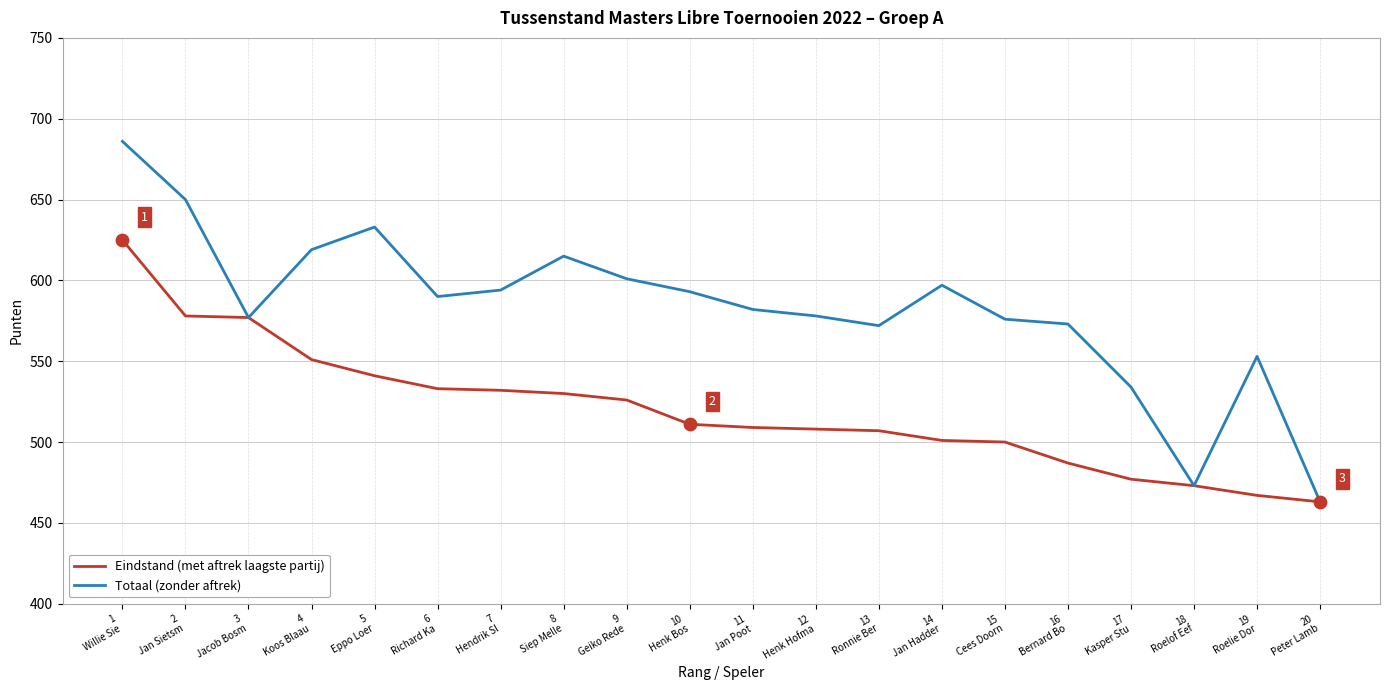

Which series has the largest total across all categories?

Totaal (zonder aftrek)